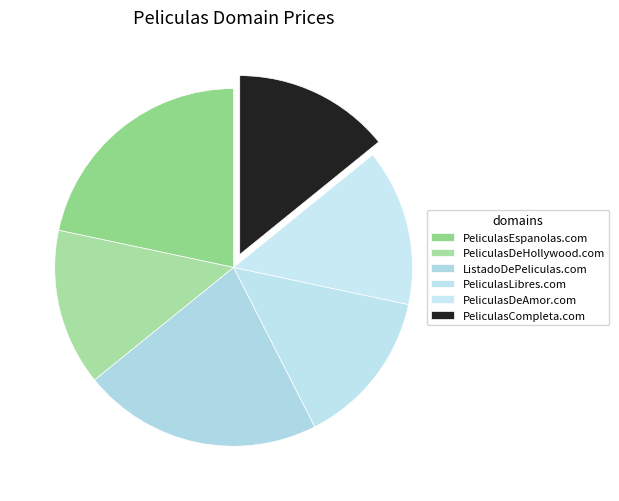

What percentage is NOT represented by PeliculasEspanolas.com?

78.3%